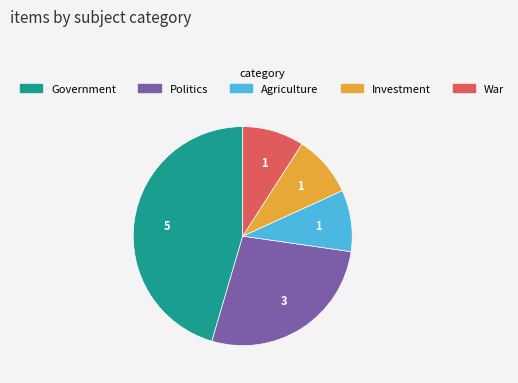

Which category has the biggest portion of the pie?

Government